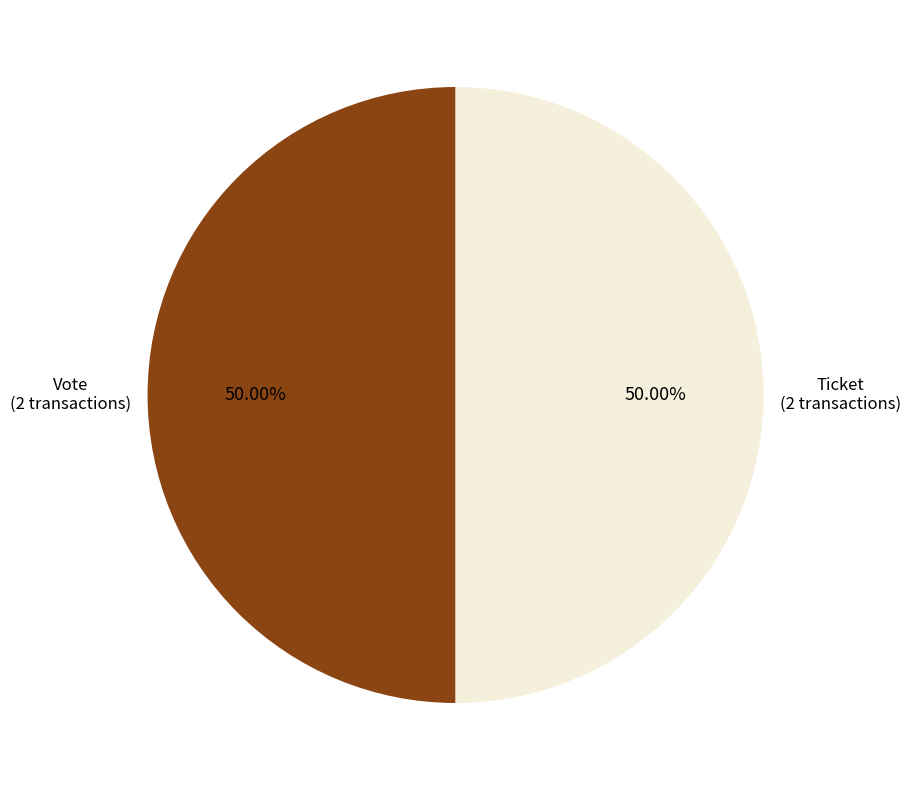

How many slices are in this pie chart?

2